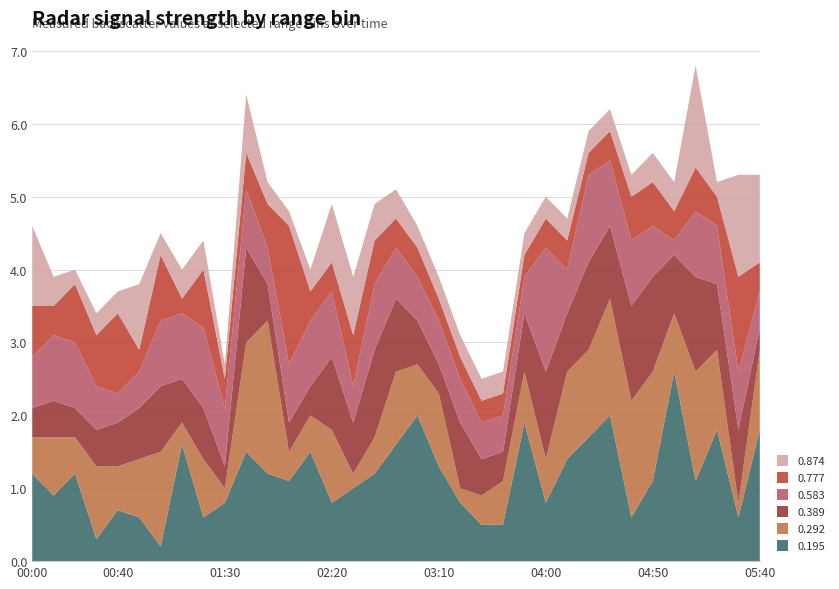

Reading left to right, transcribe all the data shown in this chart.

0.195: 00:00=1.2	00:10=0.9	00:20=1.2	00:30=0.3	00:40=0.7	00:50=0.6	01:00=0.2	01:10=1.6	01:20=0.6	01:30=0.8	01:40=1.5	01:50=1.2	02:00=1.1	02:10=1.5	02:20=0.8	02:30=1.0	02:40=1.2	02:50=1.6	03:00=2.0	03:10=1.3	03:20=0.8	03:30=0.5	03:40=0.5	03:50=1.9	04:00=0.8	04:10=1.4	04:20=1.7	04:30=2.0	04:40=0.6	04:50=1.1	05:00=2.6	05:10=1.1	05:20=1.8	05:30=0.6	05:40=1.8
0.292: 00:00=0.5	00:10=0.8	00:20=0.5	00:30=1.0	00:40=0.6	00:50=0.8	01:00=1.3	01:10=0.3	01:20=0.8	01:30=0.2	01:40=1.5	01:50=2.1	02:00=0.4	02:10=0.5	02:20=1.0	02:30=0.2	02:40=0.5	02:50=1.0	03:00=0.7	03:10=1.0	03:20=0.2	03:30=0.4	03:40=0.6	03:50=0.7	04:00=0.6	04:10=1.2	04:20=1.2	04:30=1.6	04:40=1.6	04:50=1.5	05:00=0.8	05:10=1.5	05:20=1.1	05:30=0.2	05:40=1.1
0.389: 00:00=0.4	00:10=0.5	00:20=0.4	00:30=0.5	00:40=0.6	00:50=0.7	01:00=0.9	01:10=0.6	01:20=0.7	01:30=0.3	01:40=1.3	01:50=0.5	02:00=0.4	02:10=0.4	02:20=1.0	02:30=0.7	02:40=1.2	02:50=1.0	03:00=0.6	03:10=0.4	03:20=0.9	03:30=0.5	03:40=0.4	03:50=0.8	04:00=1.2	04:10=0.8	04:20=1.2	04:30=1.0	04:40=1.3	04:50=1.3	05:00=0.8	05:10=1.3	05:20=0.9	05:30=1.0	05:40=0.3
0.583: 00:00=0.7	00:10=0.9	00:20=0.9	00:30=0.6	00:40=0.4	00:50=0.5	01:00=0.9	01:10=0.9	01:20=1.1	01:30=0.8	01:40=0.8	01:50=0.5	02:00=0.8	02:10=0.9	02:20=0.9	02:30=0.5	02:40=0.9	02:50=0.7	03:00=0.6	03:10=0.6	03:20=0.6	03:30=0.5	03:40=0.5	03:50=0.5	04:00=1.7	04:10=0.6	04:20=1.2	04:30=0.9	04:40=0.9	04:50=0.7	05:00=0.2	05:10=0.9	05:20=0.8	05:30=0.8	05:40=0.5
0.777: 00:00=0.7	00:10=0.4	00:20=0.8	00:30=0.7	00:40=1.1	00:50=0.3	01:00=0.9	01:10=0.2	01:20=0.8	01:30=0.4	01:40=0.5	01:50=0.6	02:00=1.9	02:10=0.4	02:20=0.4	02:30=0.7	02:40=0.6	02:50=0.4	03:00=0.4	03:10=0.3	03:20=0.3	03:30=0.3	03:40=0.3	03:50=0.3	04:00=0.4	04:10=0.4	04:20=0.3	04:30=0.4	04:40=0.6	04:50=0.6	05:00=0.4	05:10=0.6	05:20=0.4	05:30=1.3	05:40=0.4
0.874: 00:00=1.1	00:10=0.4	00:20=0.2	00:30=0.3	00:40=0.3	00:50=0.9	01:00=0.3	01:10=0.4	01:20=0.4	01:30=0.2	01:40=0.8	01:50=0.3	02:00=0.2	02:10=0.3	02:20=0.8	02:30=0.8	02:40=0.5	02:50=0.4	03:00=0.3	03:10=0.3	03:20=0.3	03:30=0.3	03:40=0.3	03:50=0.3	04:00=0.3	04:10=0.3	04:20=0.3	04:30=0.3	04:40=0.3	04:50=0.4	05:00=0.4	05:10=1.4	05:20=0.2	05:30=1.4	05:40=1.2